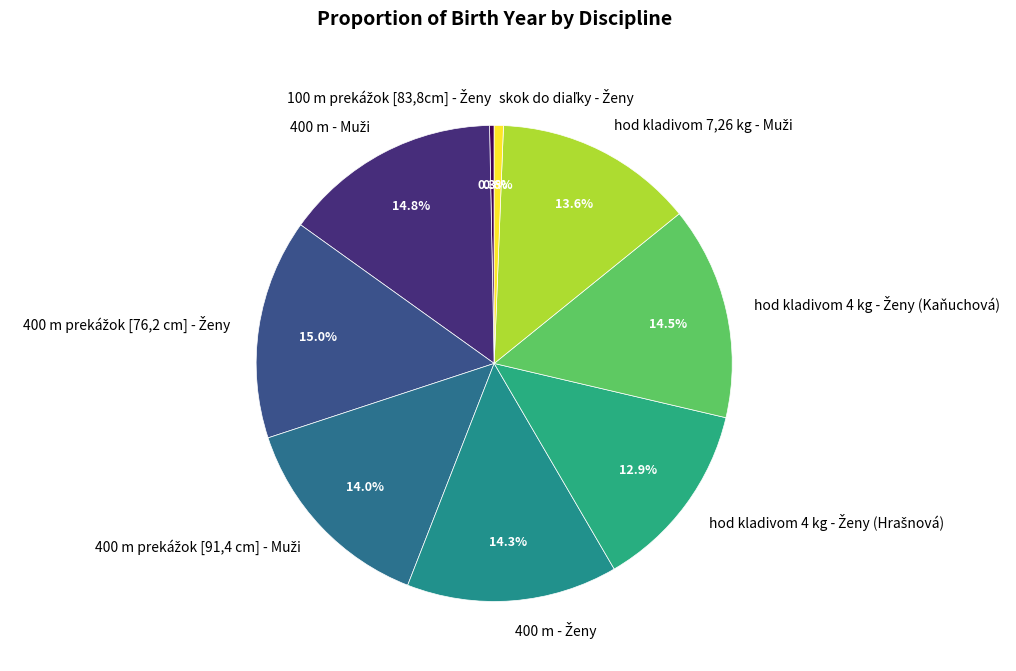

Is there any slice that represents more than half of the pie?

No